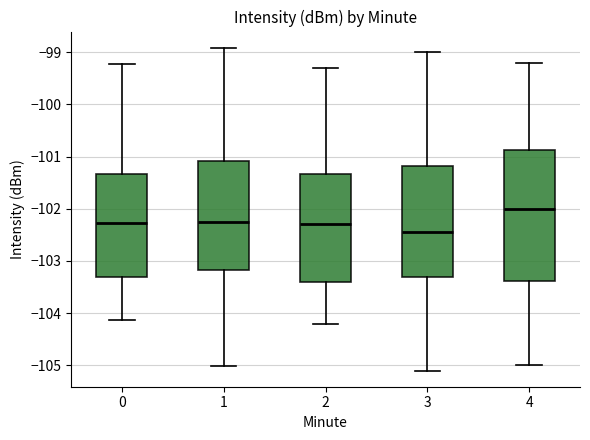

Which box is the tallest, from its lower edge to its upper edge?

4